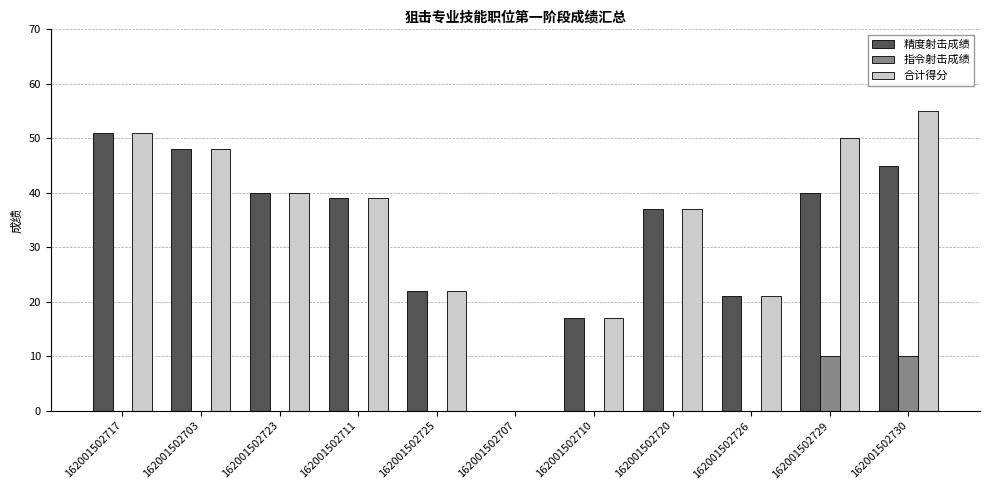

Reading left to right, what are all the values shown in this chart?

精度射击成绩: 51	48	40	39	22	0	17	37	21	40	45
指令射击成绩: 0	0	0	0	0	0	0	0	0	10	10
合计得分: 51	48	40	39	22	0	17	37	21	50	55